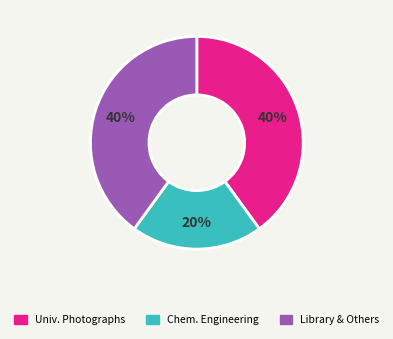

To the nearest percent, what is the difference between the largest and smallest slice percentages?

20%